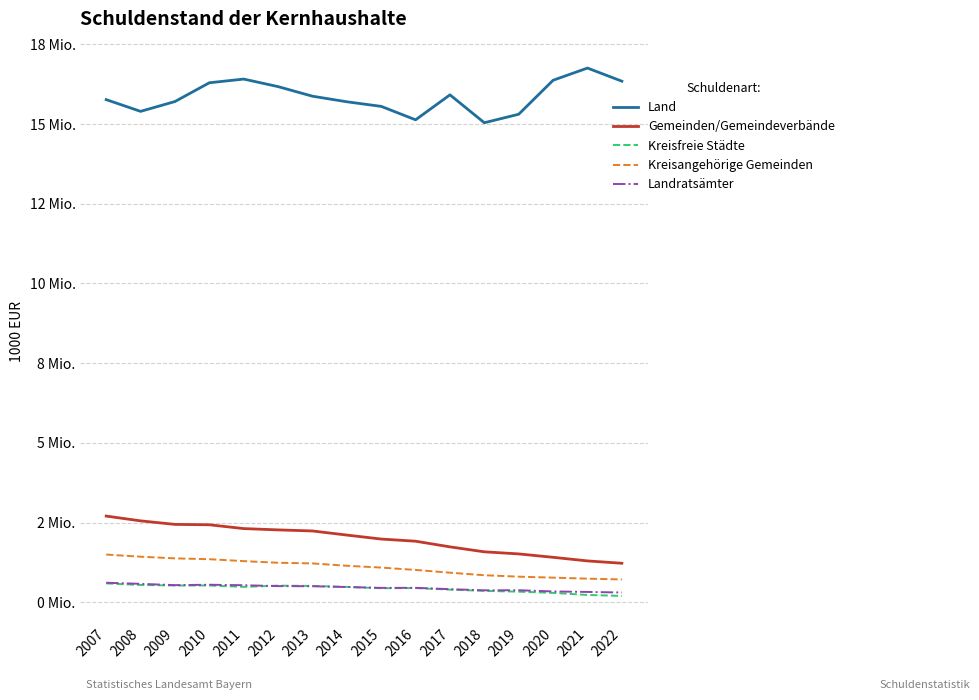

Where does the Kreisangehörige Gemeinden series first go above 1146412?

2007